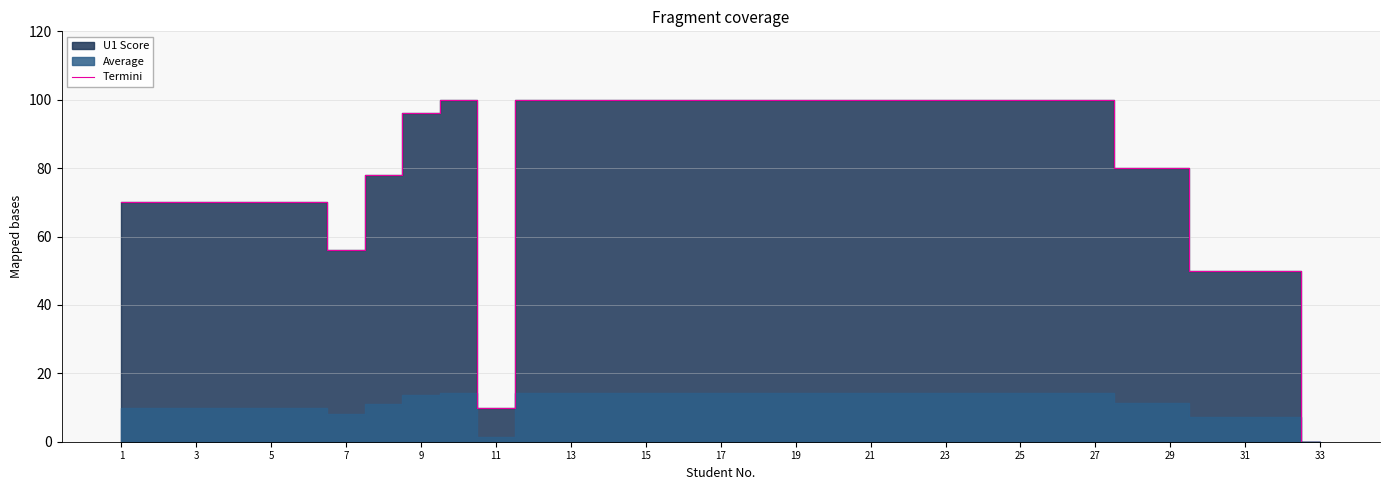

Is it true that Termini equals 100 at 15?

True